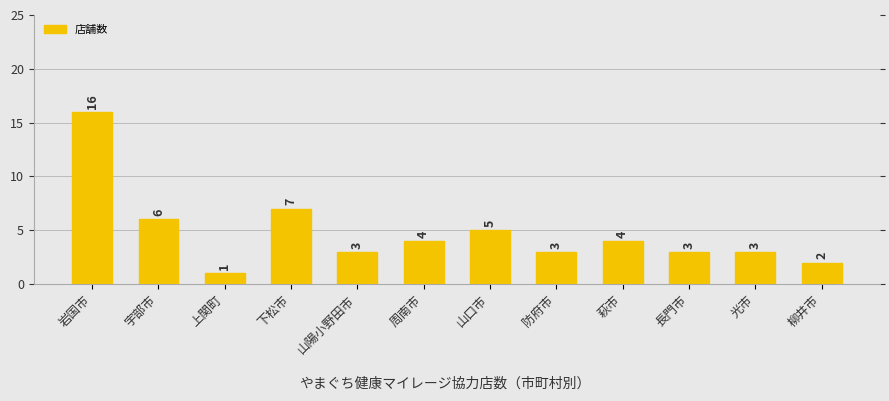

Reading right to left, list all the values displayed in this chart.

2	3	3	4	3	5	4	3	7	1	6	16